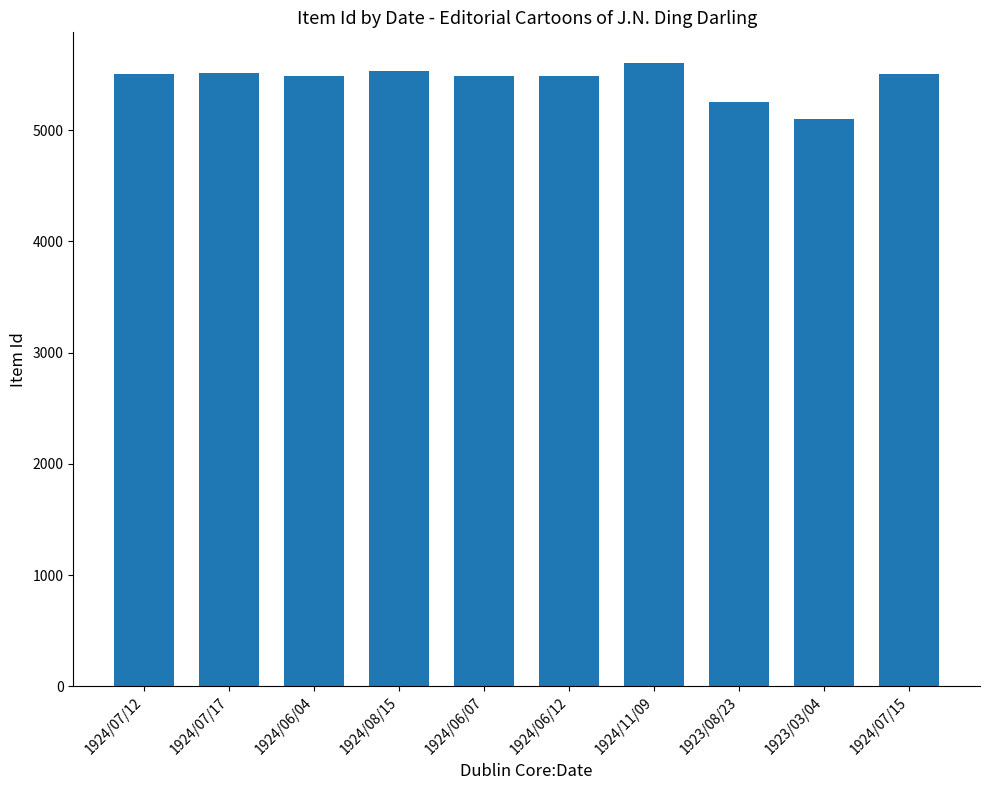

Approximately how many times larger is the value at 1924/07/17 compared to 1924/06/04?

1.0